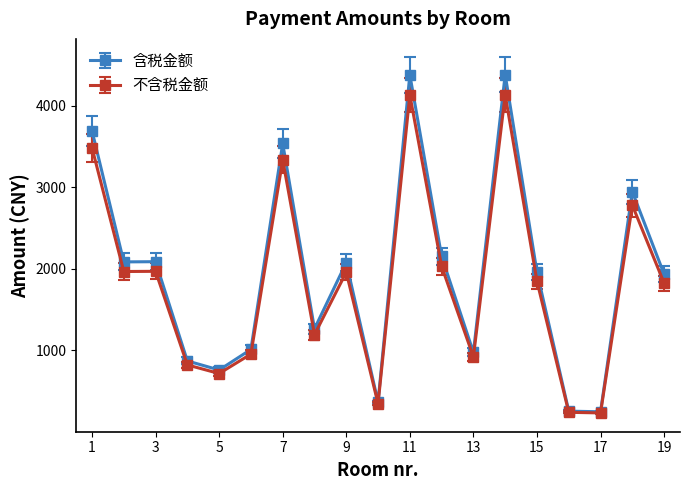

What is the minimum value shown in the chart?

231.5